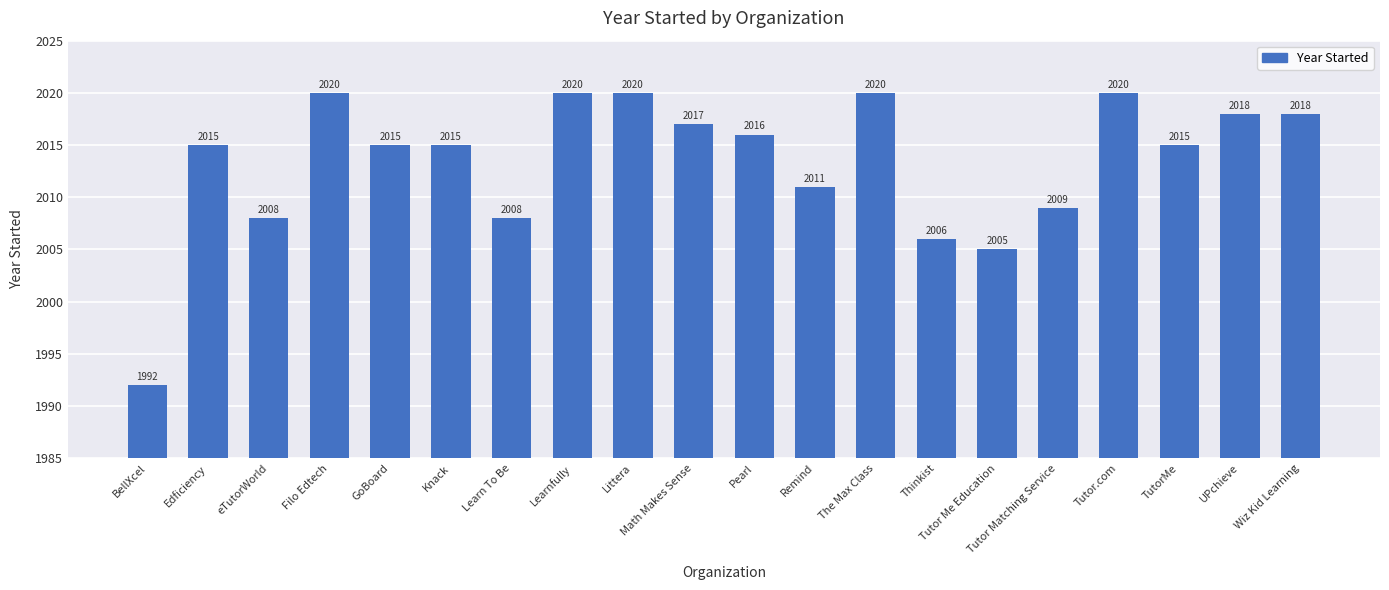

What is the value of the 14th bar from the left?

2006